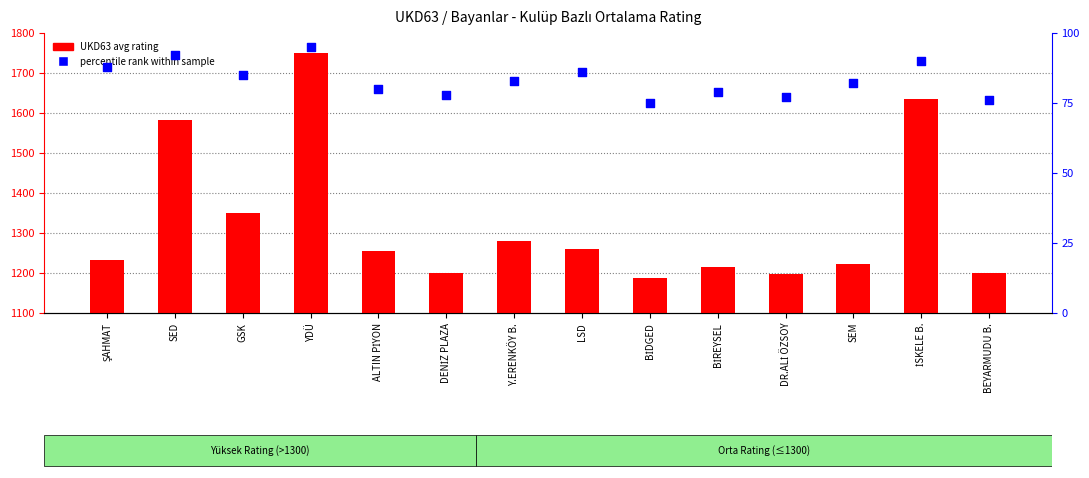

What are all the series names shown in the legend?

UKD63 avg rating, percentile rank within sample